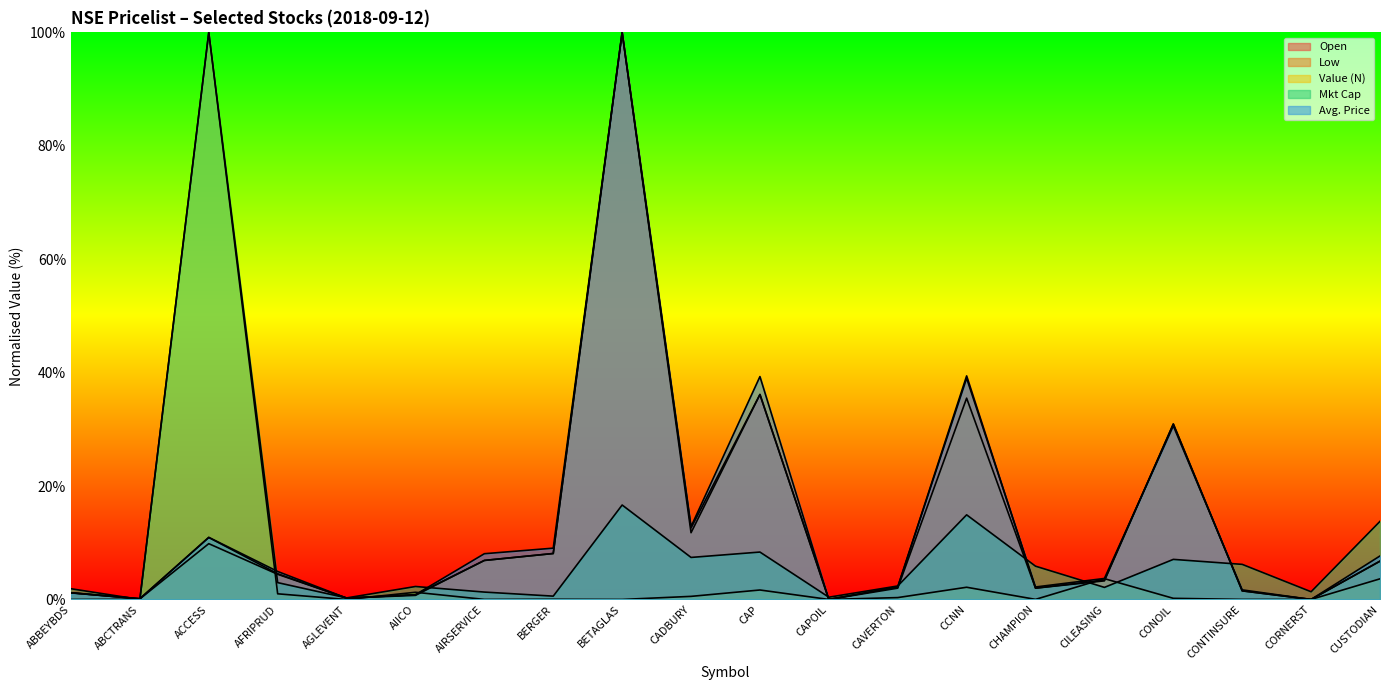

What is the sum of the Value (N) values at CONOIL and AIICO?

1.5